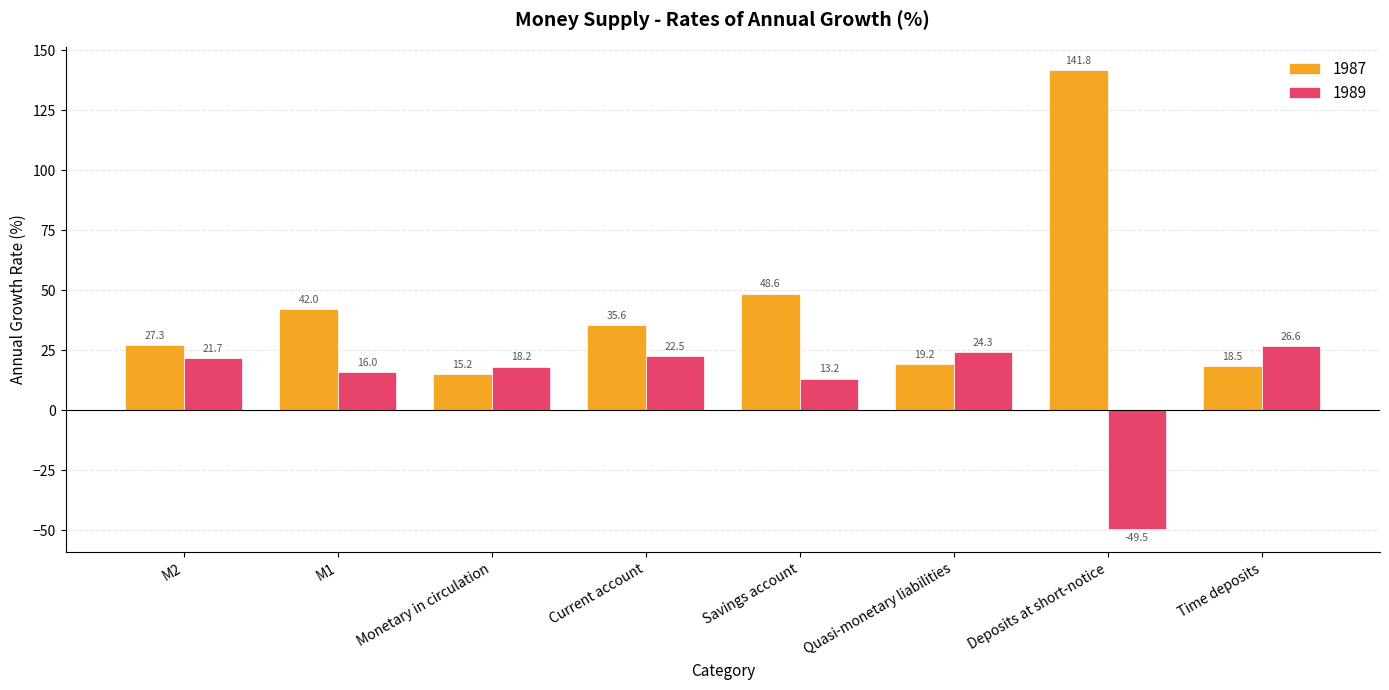

How many bars are there in each group?

2